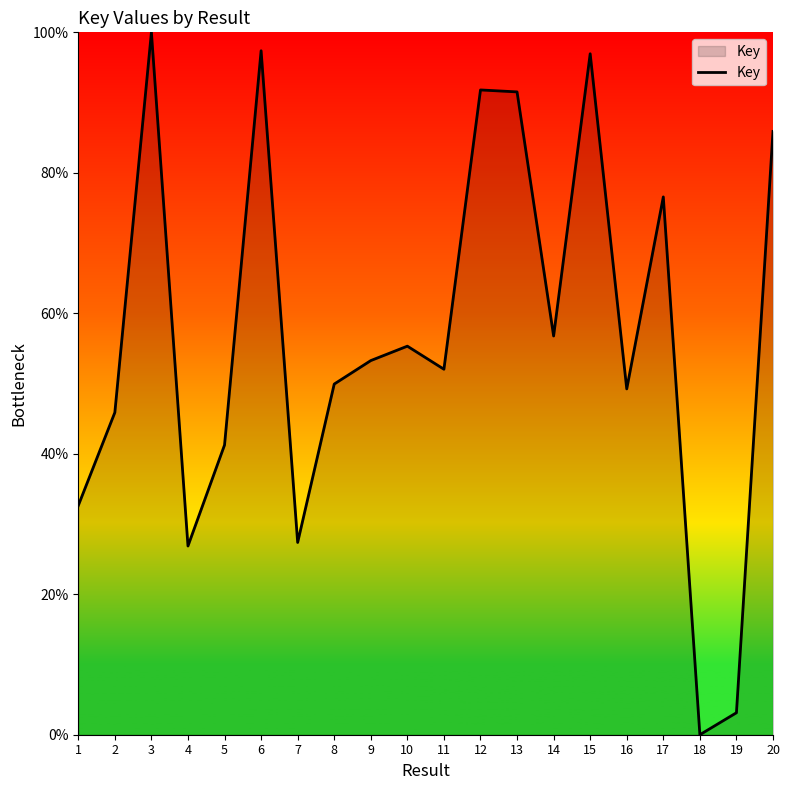

How many lines are shown in the chart?

1